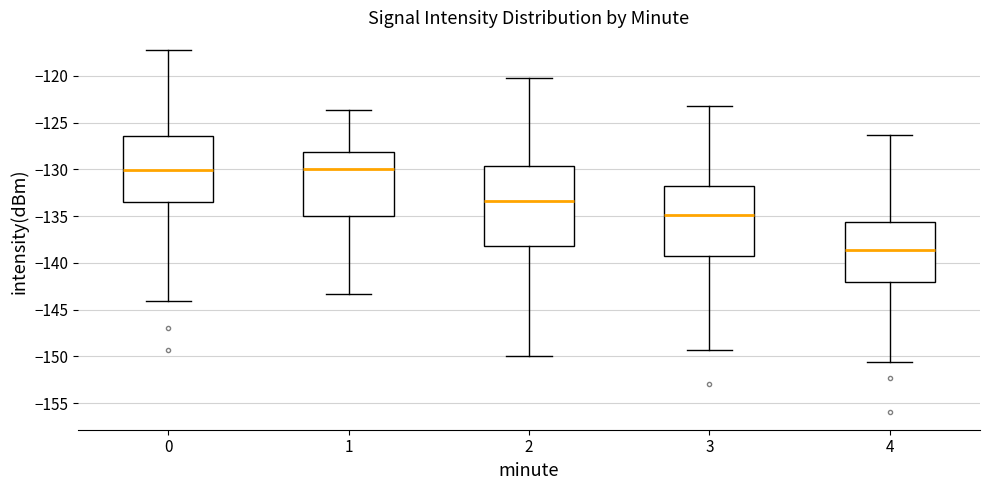

Where does the median line of the box at x = 3 sit on the y-axis? The values are not printed on the chart, so give them approximately, as read against the axis.

-135.0